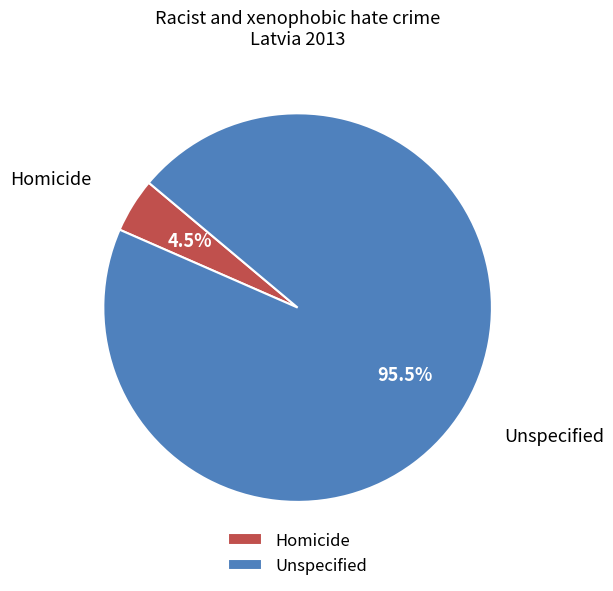

How many segments does this pie chart have?

2